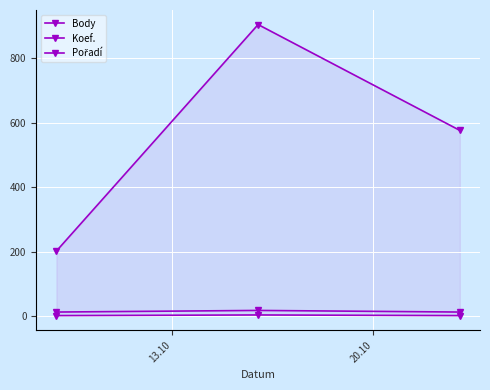

What is the value of the Pořadí point at the 1st from the left?

13